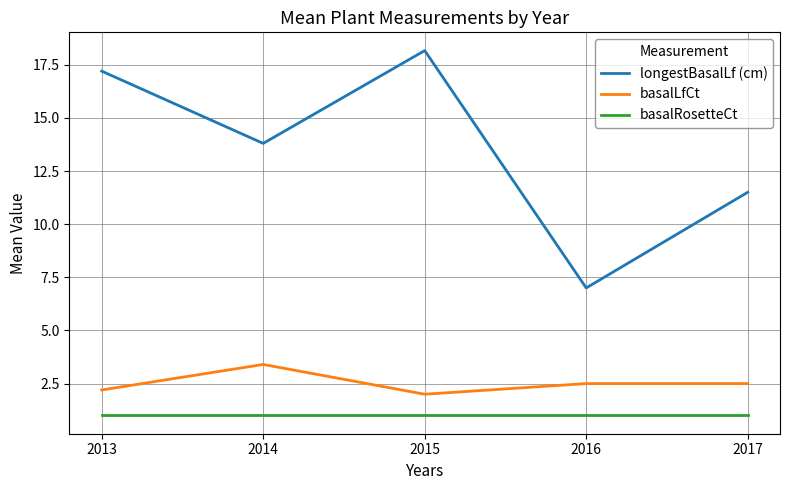

Is the value of longestBasalLf (cm) at 2014 greater than the value of basalLfCt at 2013?

Yes